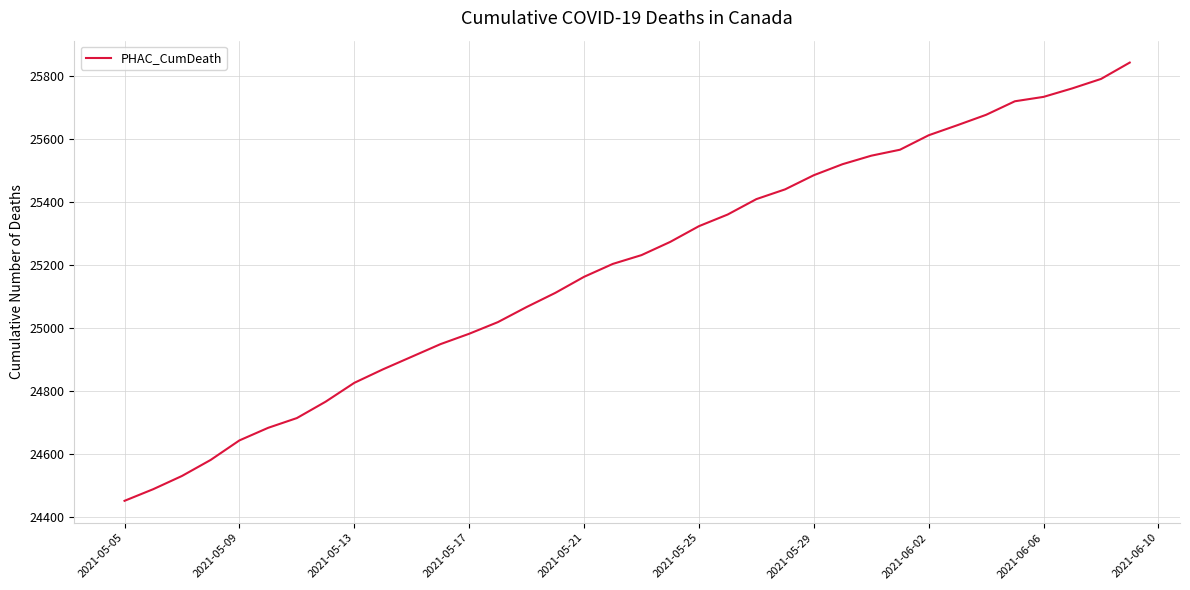

What is the minimum value shown in the chart?

24450